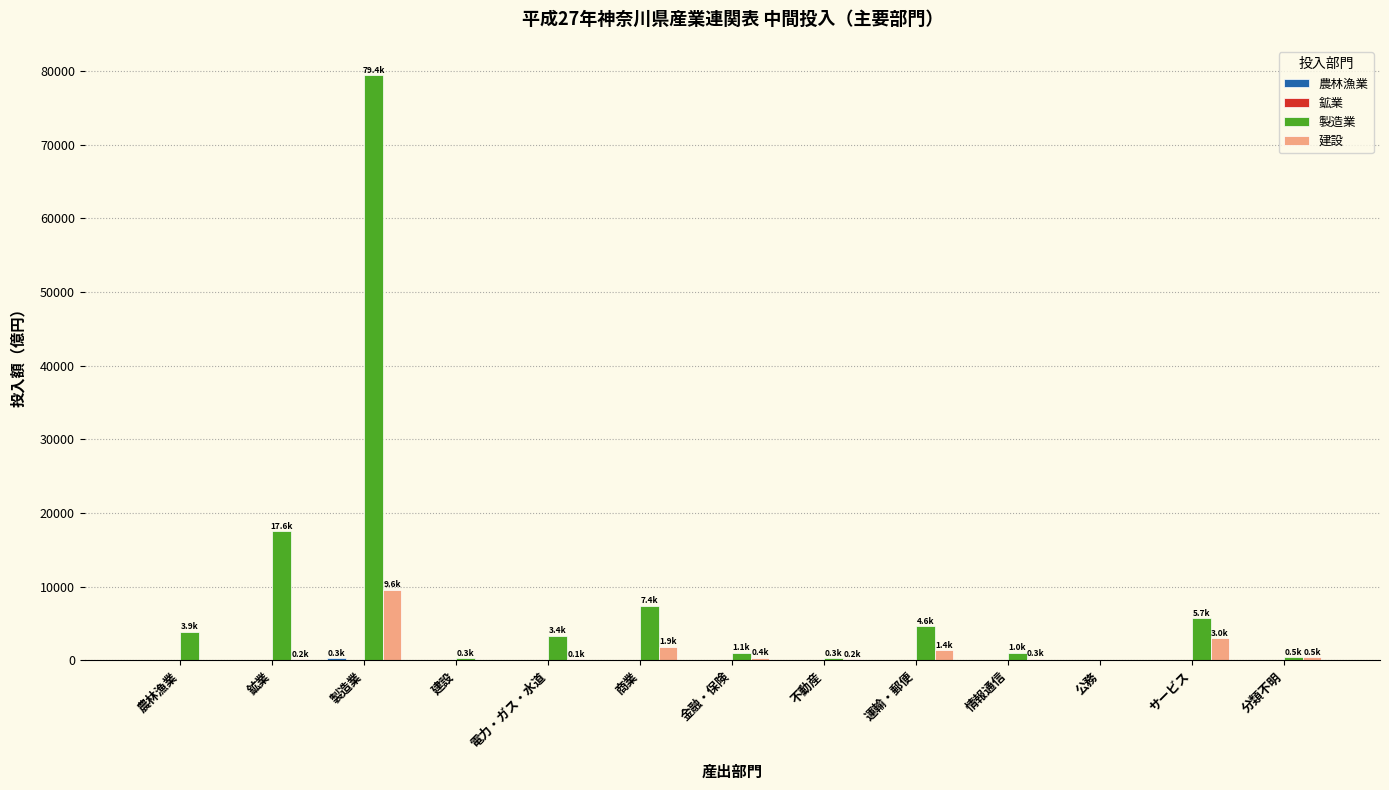

Between 商業 and 公務, which series saw the biggest shift?

製造業